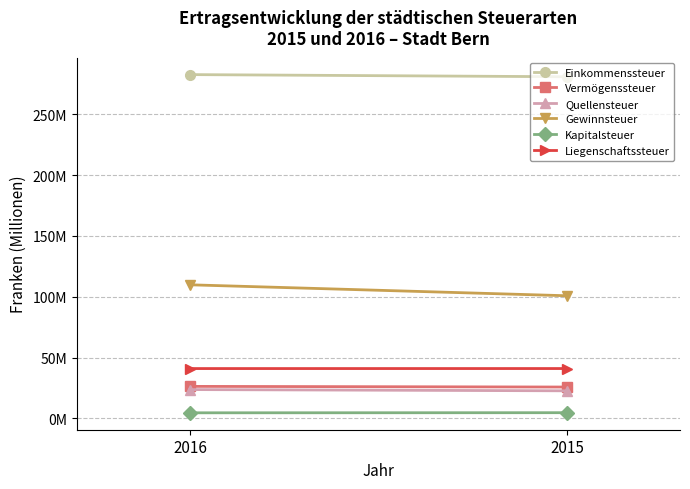

Which series has the largest range (max minus min)?

Gewinnsteuer